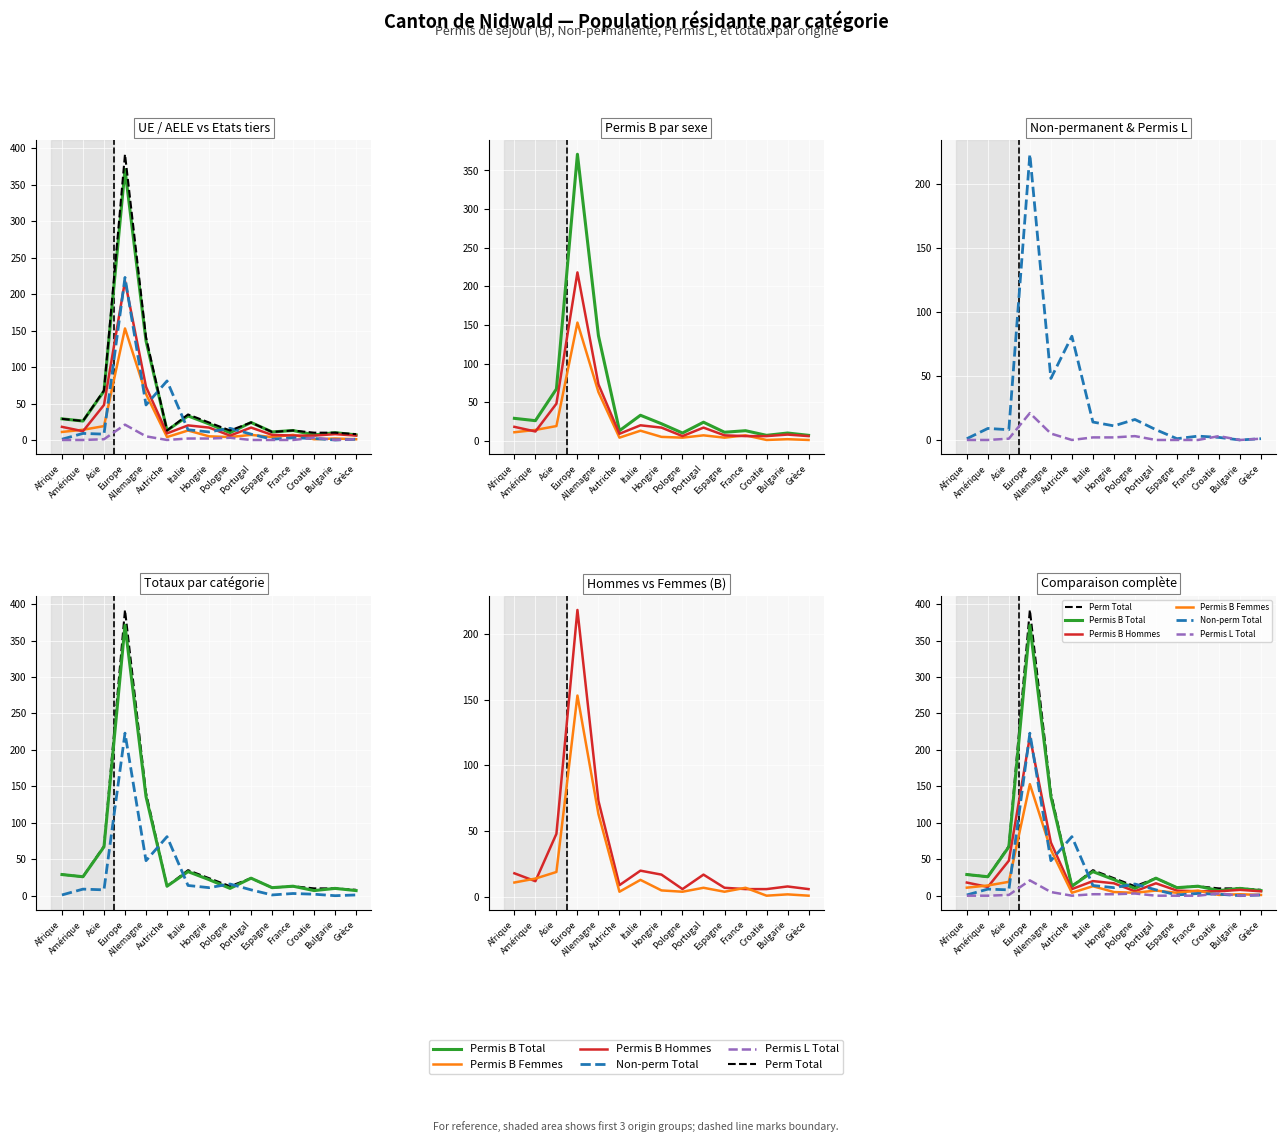

At how many categories does at least one series exceed 232?

1